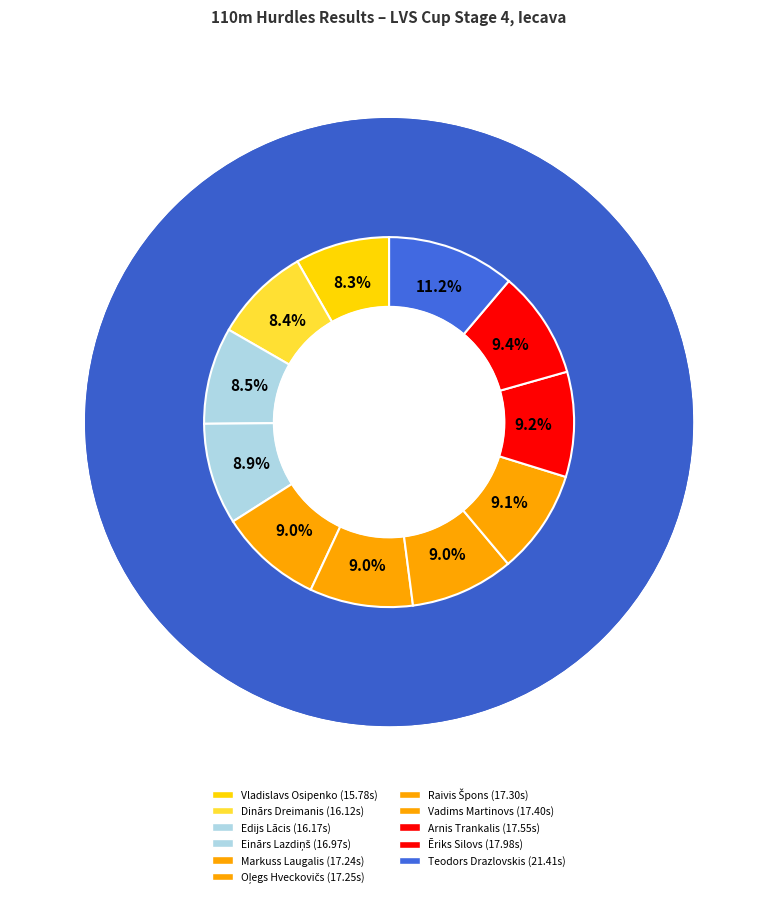

To the nearest percent, what percentage of the pie is Oļegs Hveckovičs?

9%